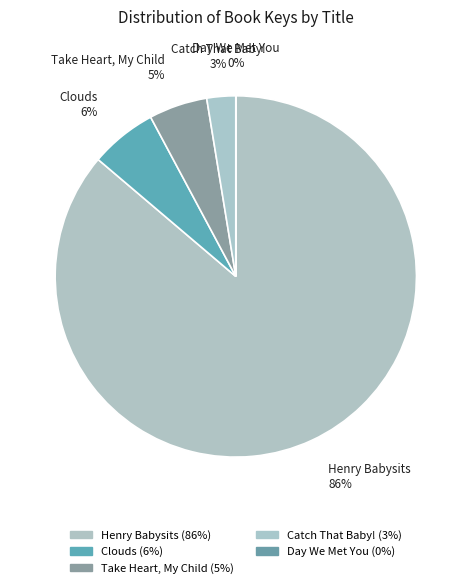

Is the sum of Clouds and Take Heart, My Child greater than half?

No